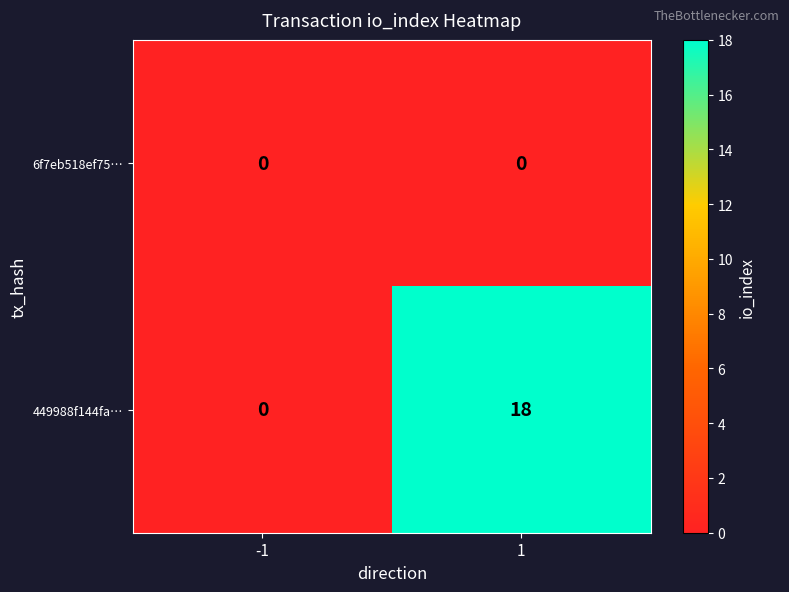

List the series in order of their peak value, highest first.

449988f144fa…, 6f7eb518ef75…